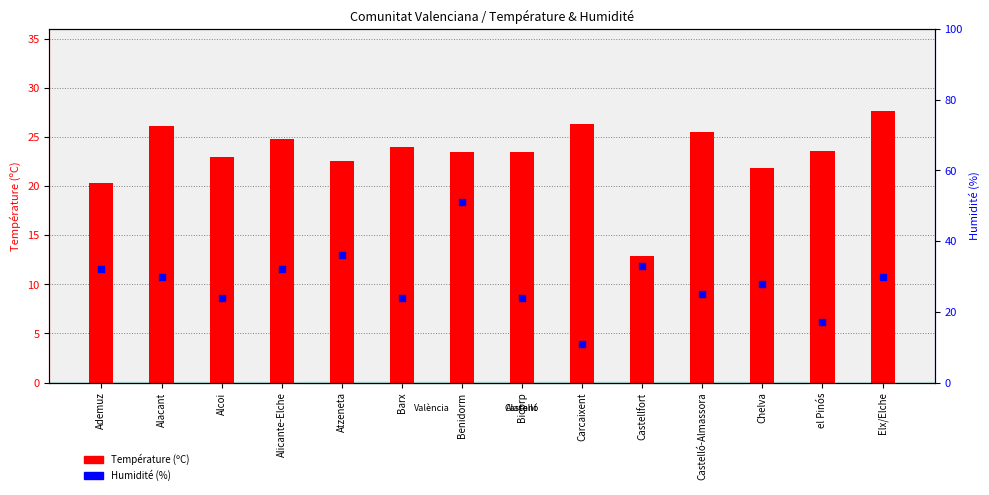

At which category is the sum across all series the highest?

Benidorm